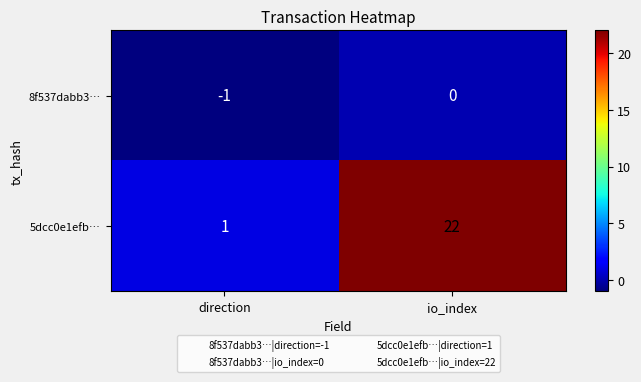

The value of 8f537dabb3… at direction is -2. True or false?

False